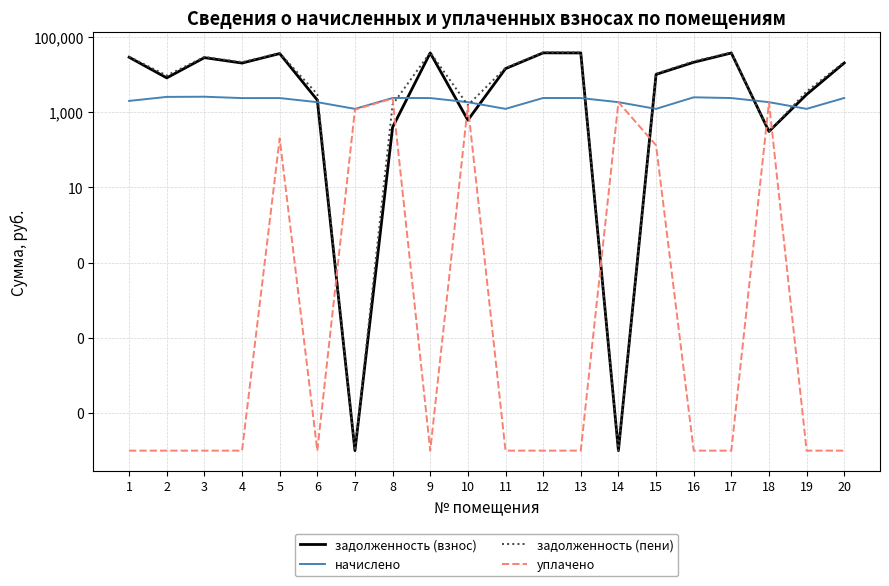

How many lines are shown in the chart?

4